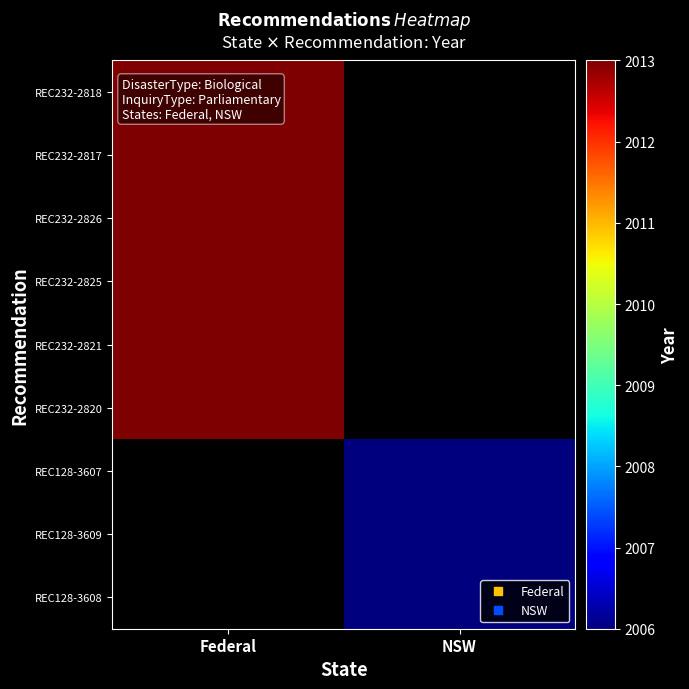

The value of REC232-2818 at Federal is 3044.0. True or false?

False